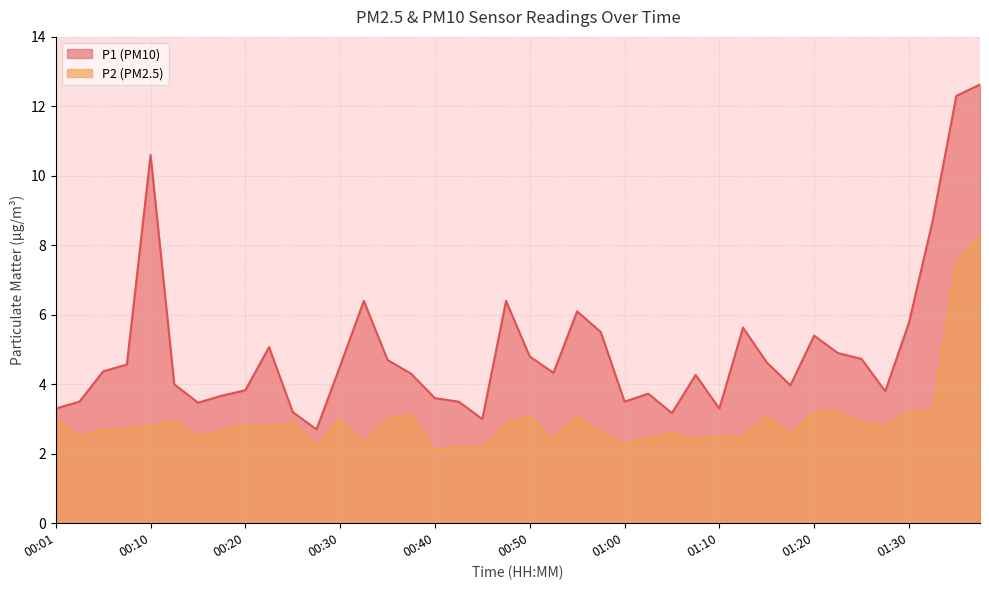

List the labels in order of P1 value, smallest first.

00:28, 00:45, 01:05, 00:25, 00:01, 01:10, 00:15, 00:03, 00:42, 01:00, 00:40, 00:18, 01:02, 01:27, 00:20, 01:17, 00:13, 01:07, 00:38, 00:52, 00:05, 00:30, 00:08, 01:15, 00:35, 01:25, 00:50, 01:22, 00:23, 01:20, 00:57, 01:12, 01:30, 00:55, 00:33, 00:47, 01:32, 00:10, 01:35, 01:37